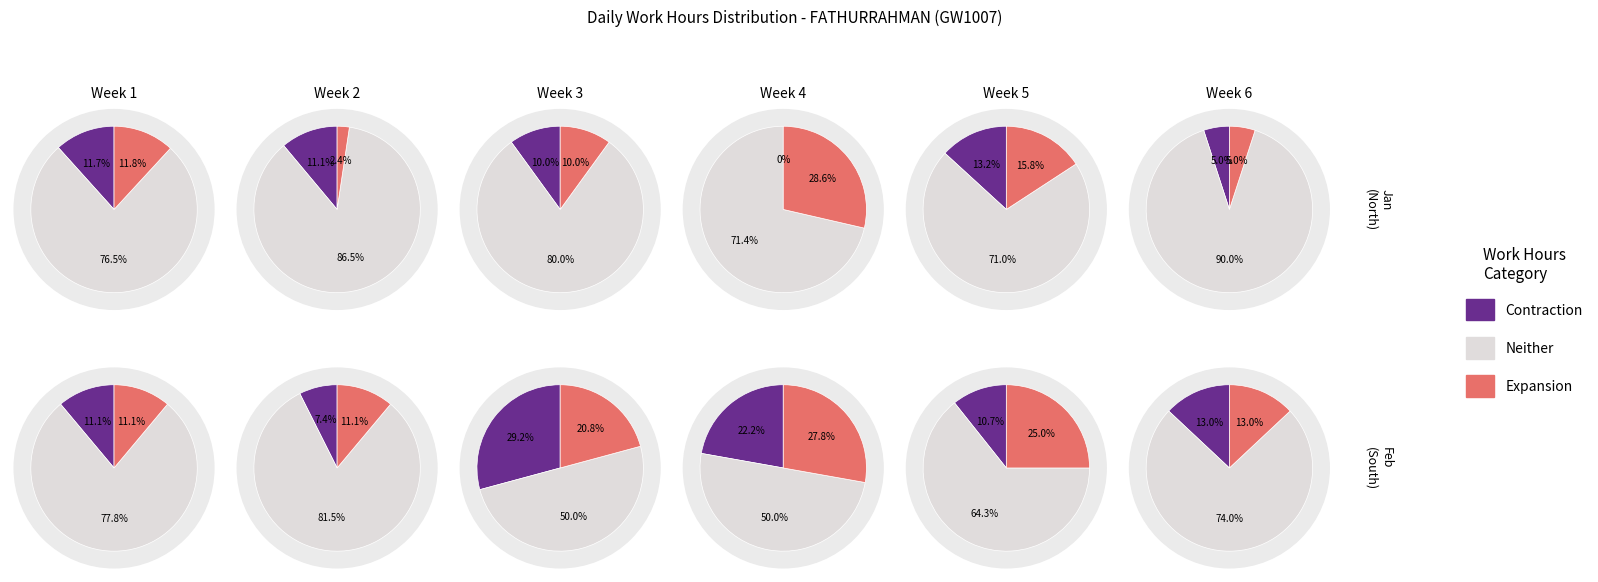

Does 2 represent more than half of the total?

No